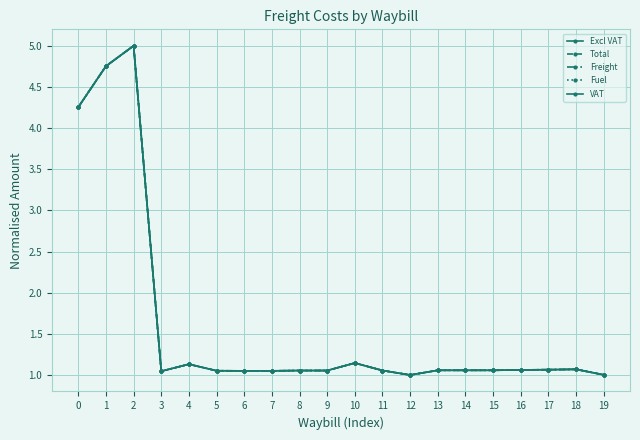

Is this an area chart (filled region under the line)?

No